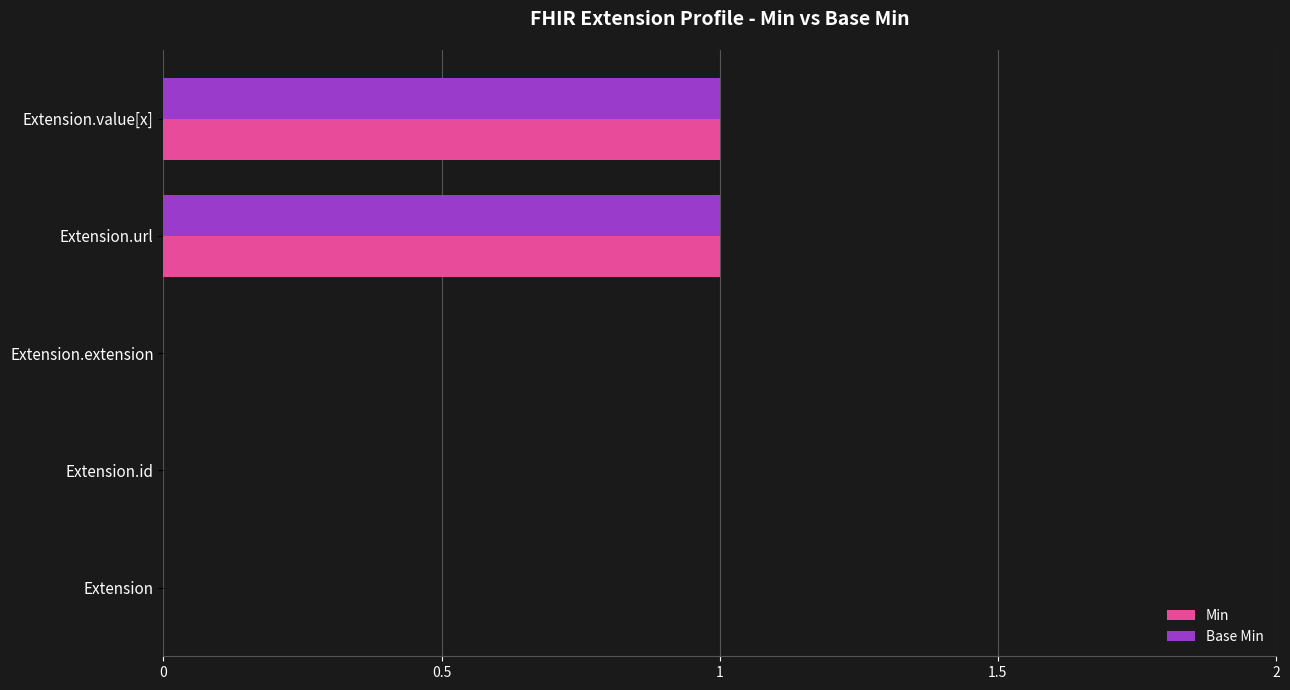

True or false: Min has a value of 0 at Extension.

True